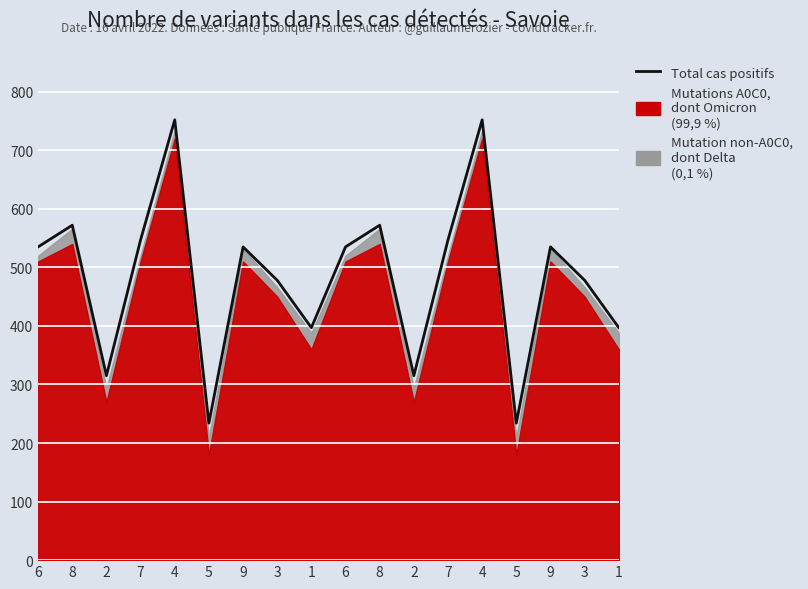

True or false: the data shows 547 at 7.

True